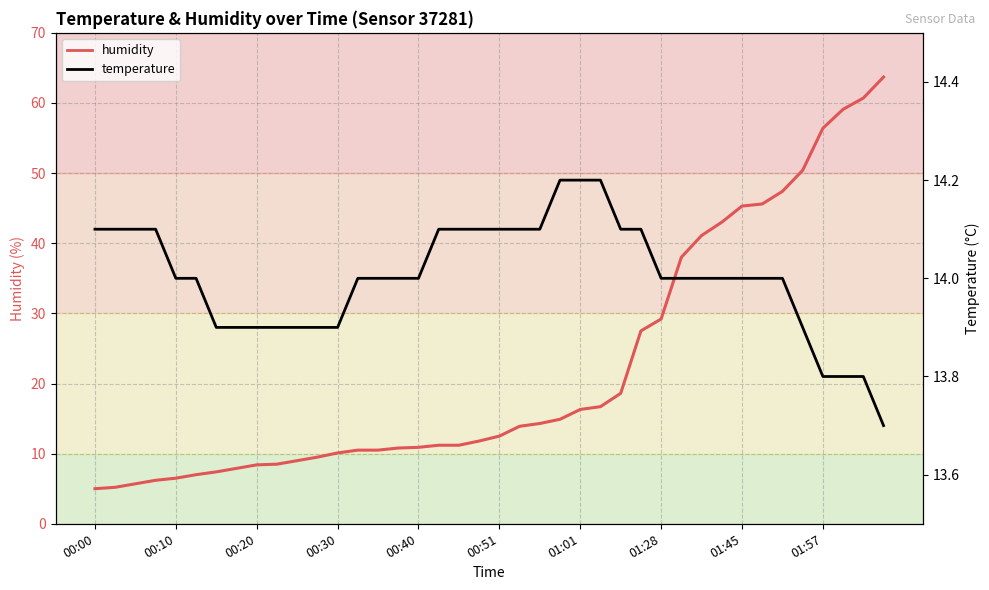

How many series are shown in this chart?

2